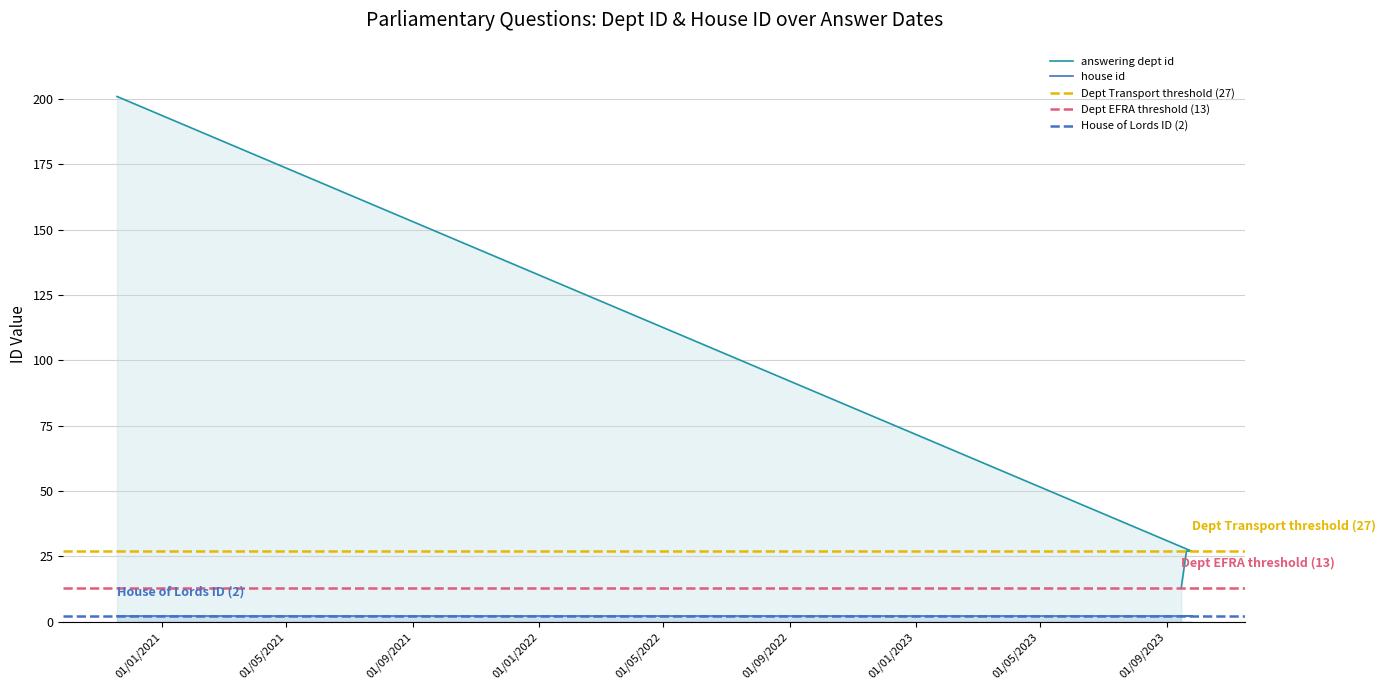

Does the chart have visible grid lines?

Yes